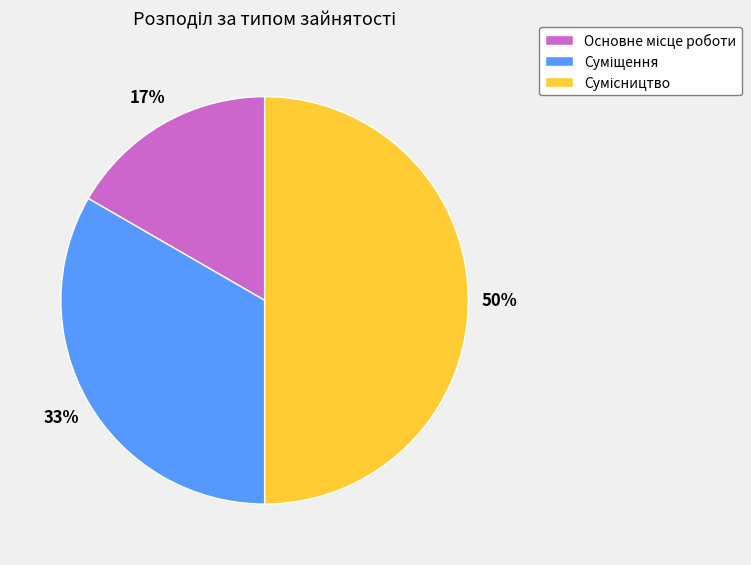

To the nearest percent, what is the average slice percentage?

33%